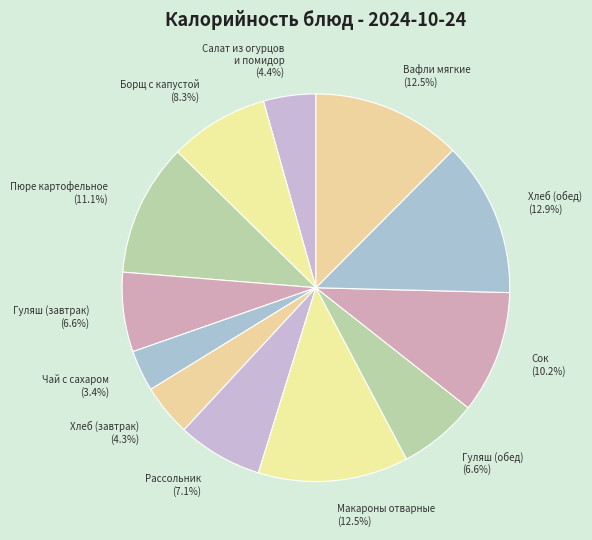

Does Сок represent more than half of the total?

No